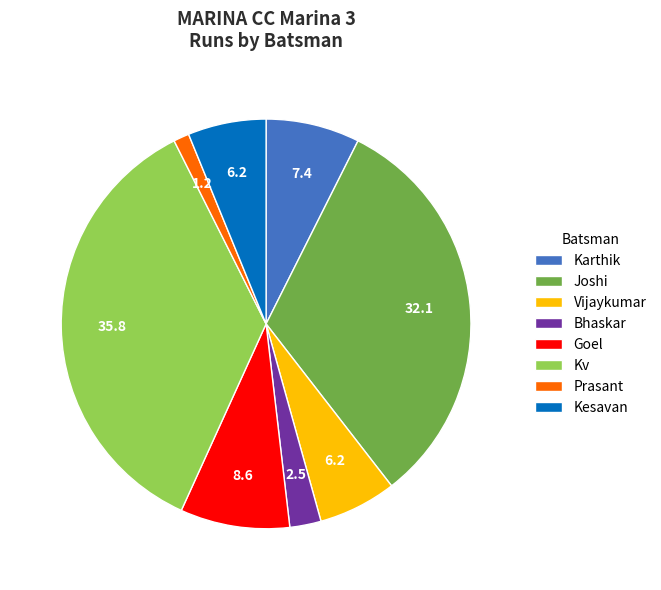

True or false: Kv accounts for 49% of the total.

False